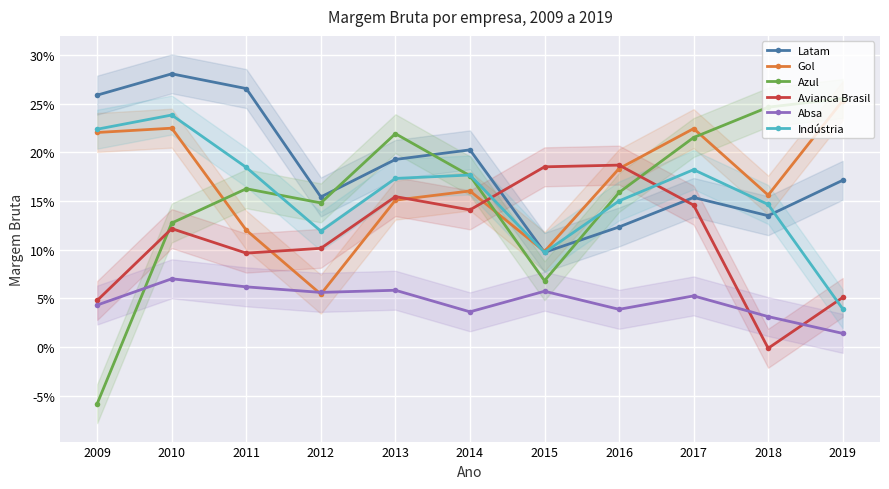

Is the value of Latam at 2015 greater than the value of Indústria at 2014?

No